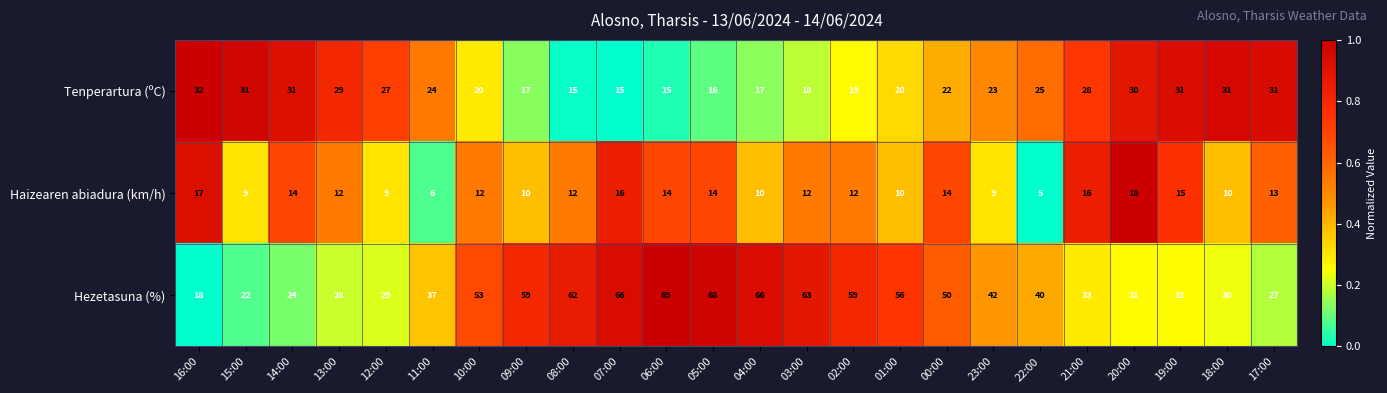

At which label does Tenperartura (ºC) first exceed 24?

16:00